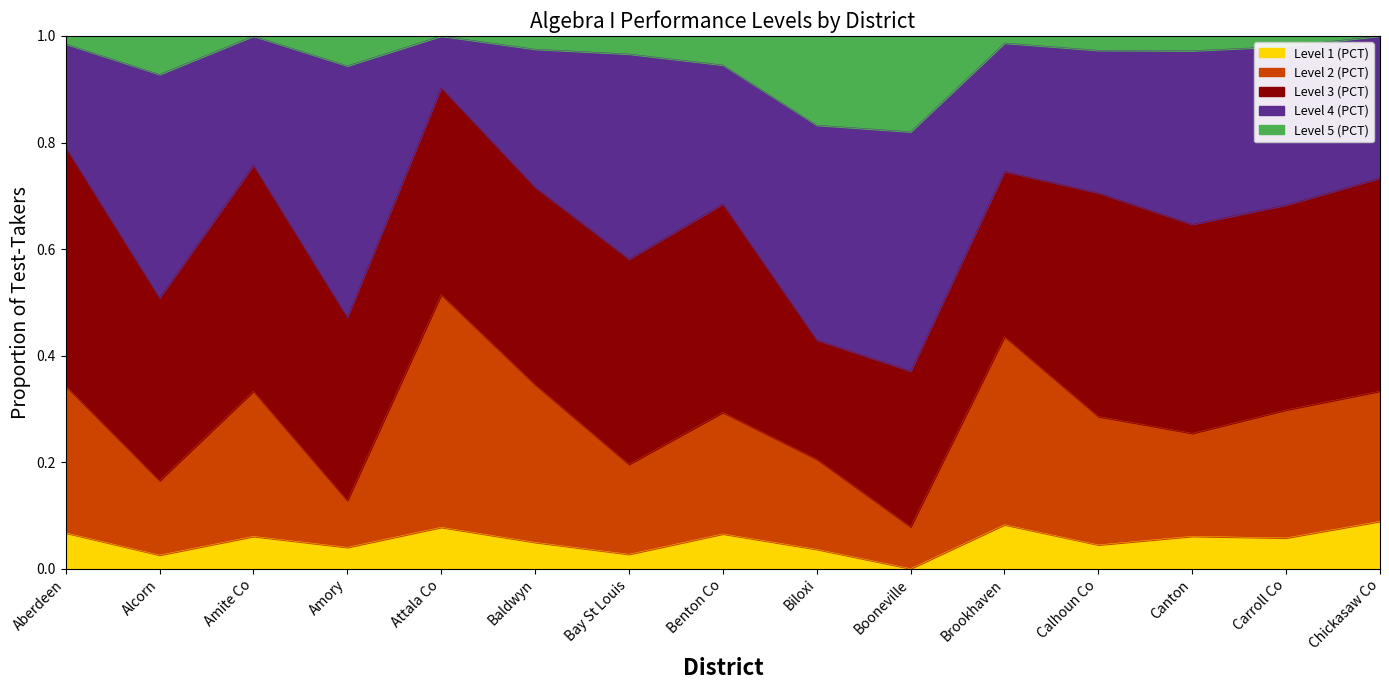

What is the total value across all series at Booneville?

1.0